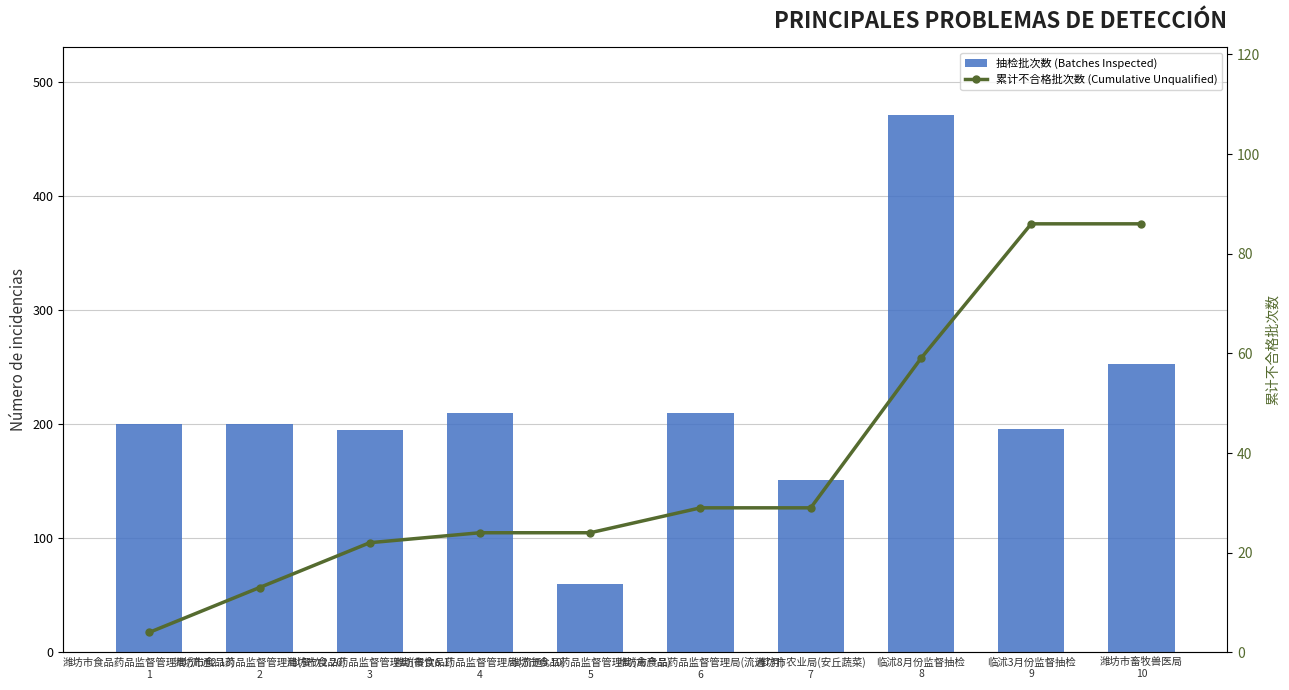

Where is 抽检批次数 (Batches Inspected) nearest to the value 265?

潍坊市畜牧兽医局
10